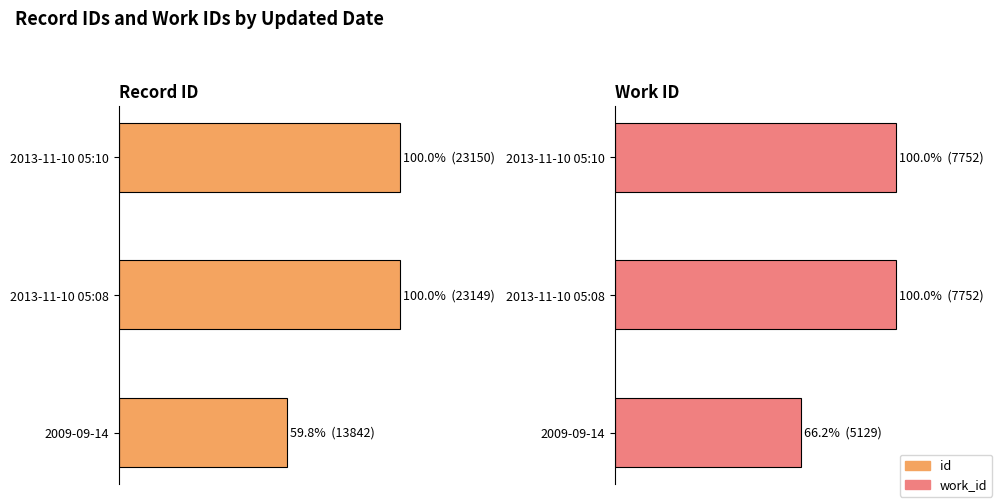

Does the chart contain any negative values?

No